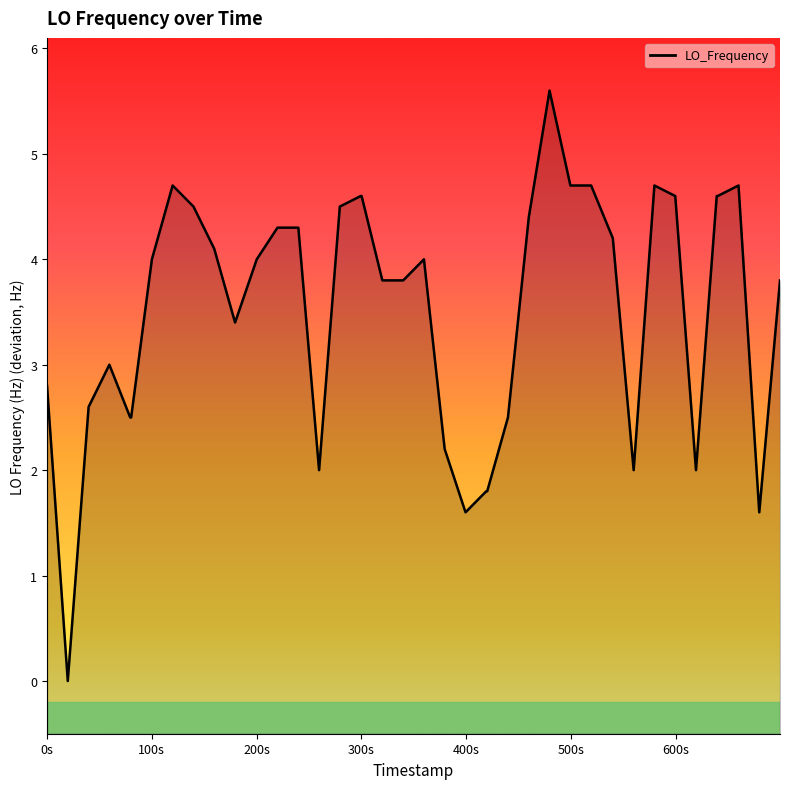

How many lines are shown in the chart?

1